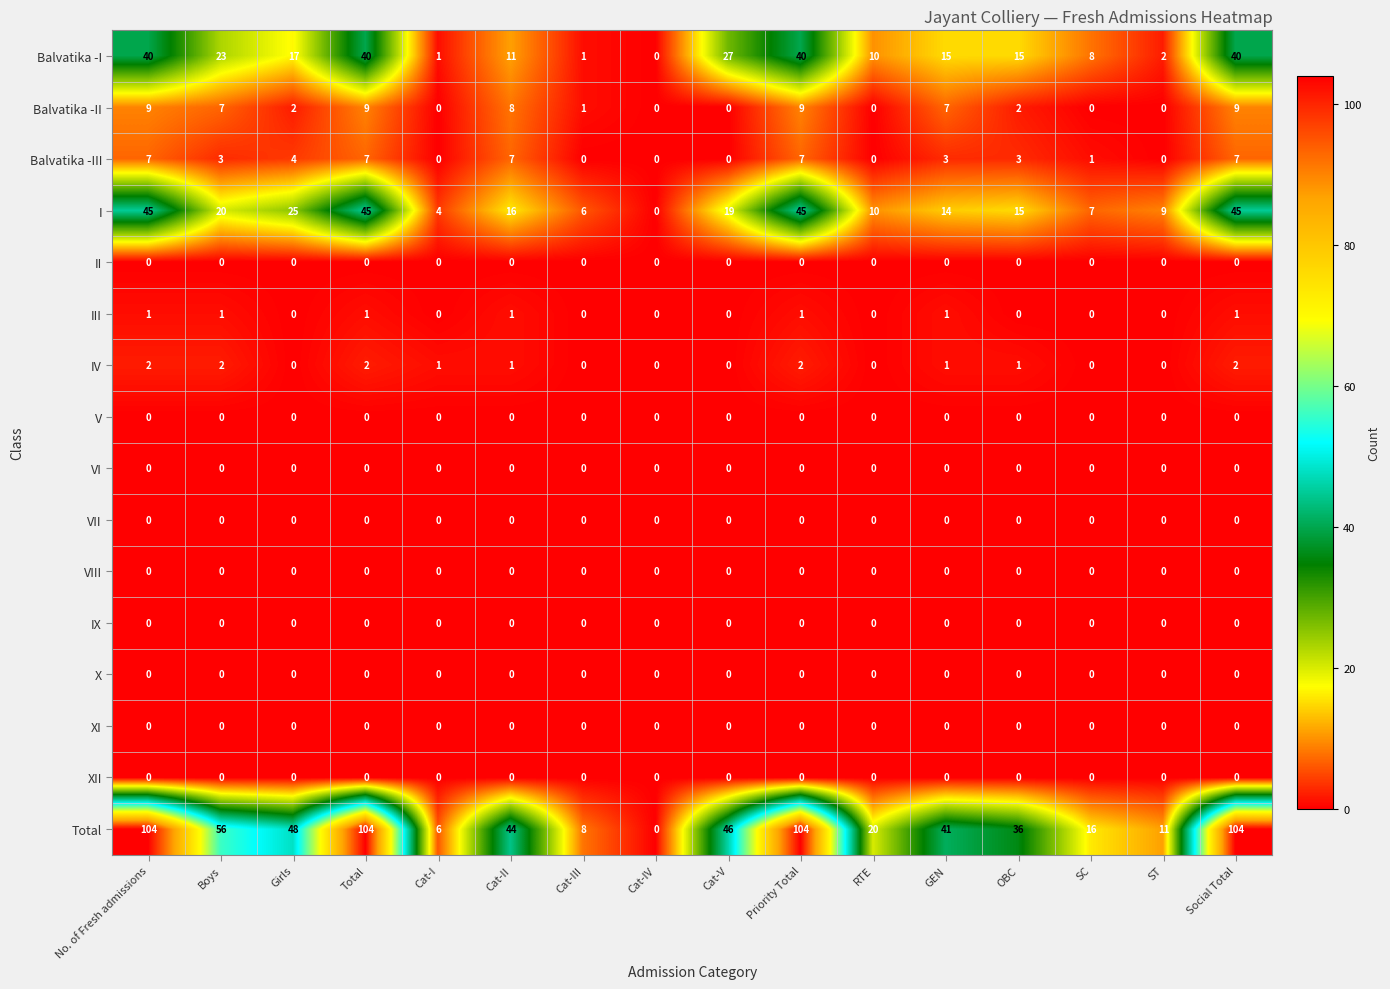

The value of Balvatika -I at RTE is 10. True or false?

True